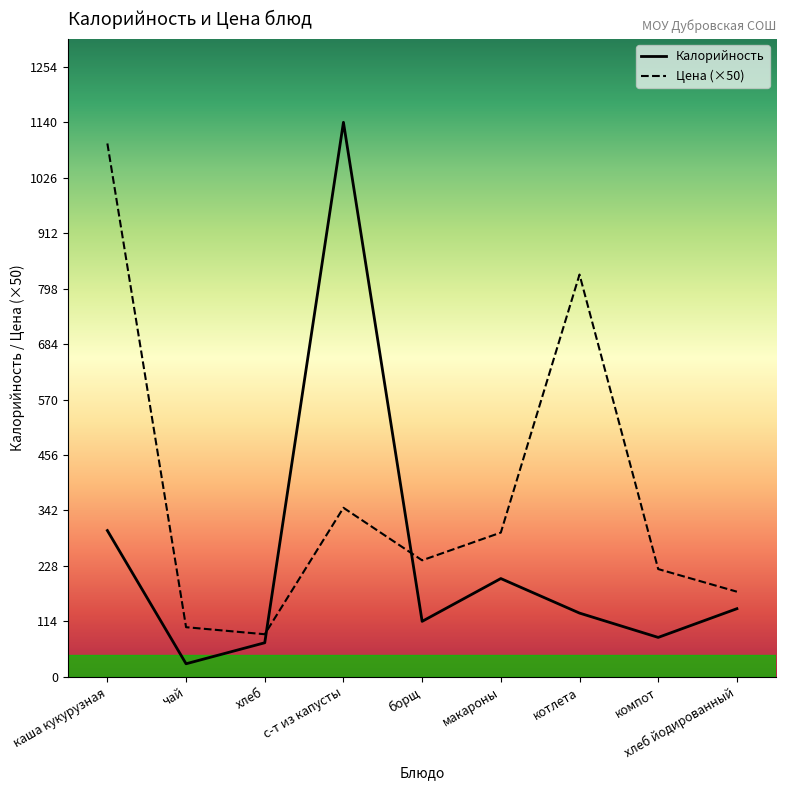

Where do Цена and Калорийность first cross each other?

хлеб and с-т из капусты